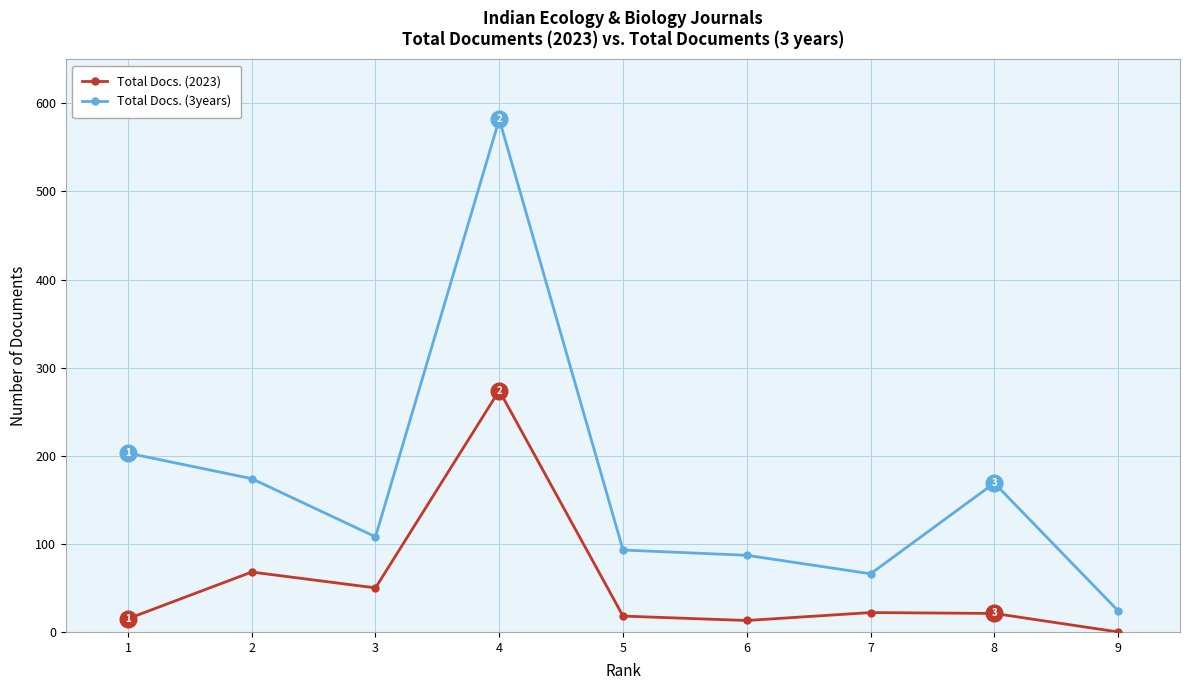

True or false: Total Docs. (2023) and Total Docs. (3years) cross at least once.

False